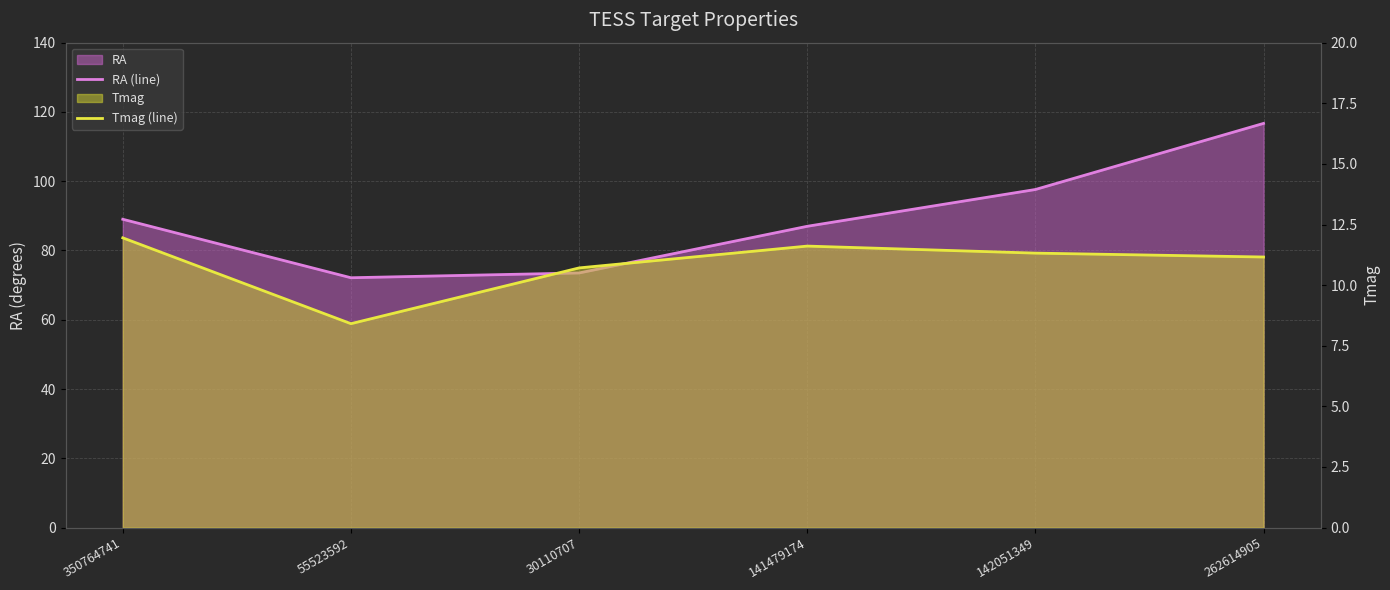

What is the label of the 4th point from the right?

30110707